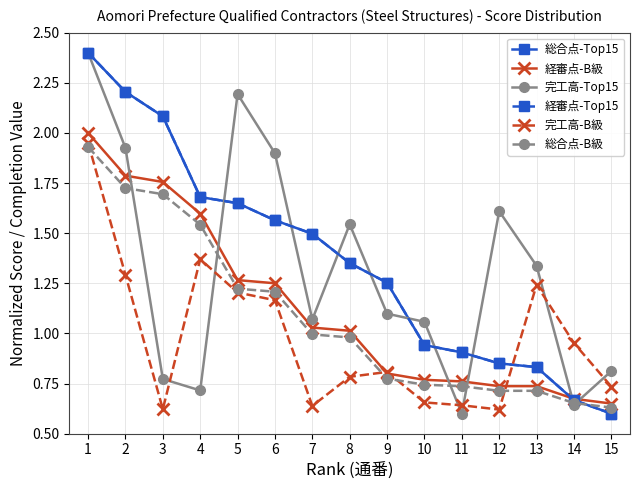

Which label corresponds to the largest value in the chart?

1